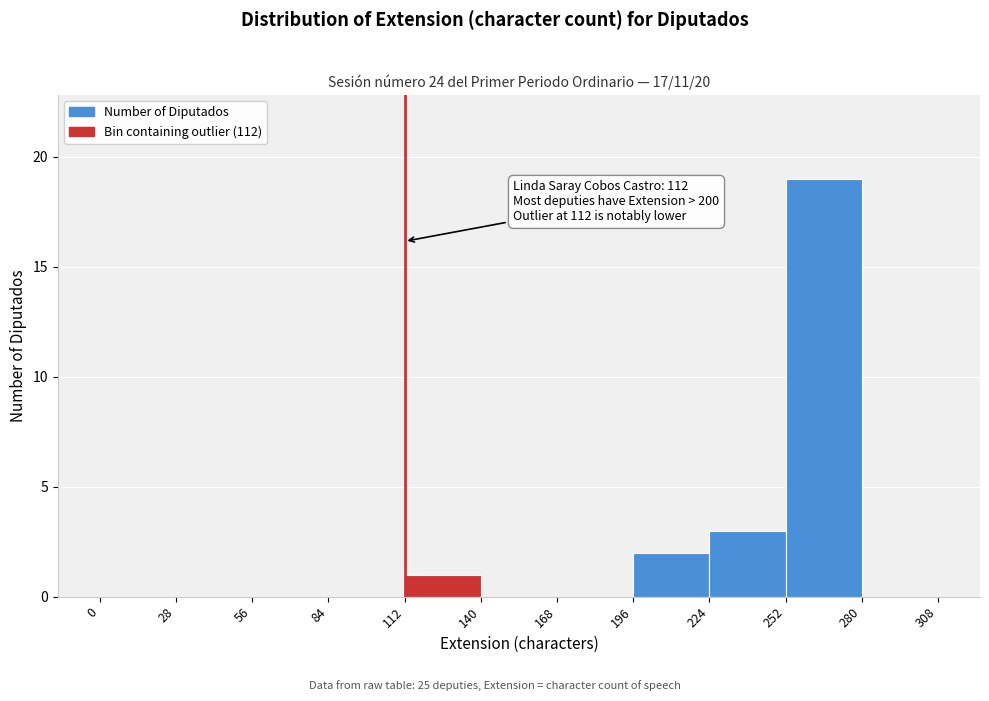

Which range on the x-axis has the tallest bar?

252 to 280